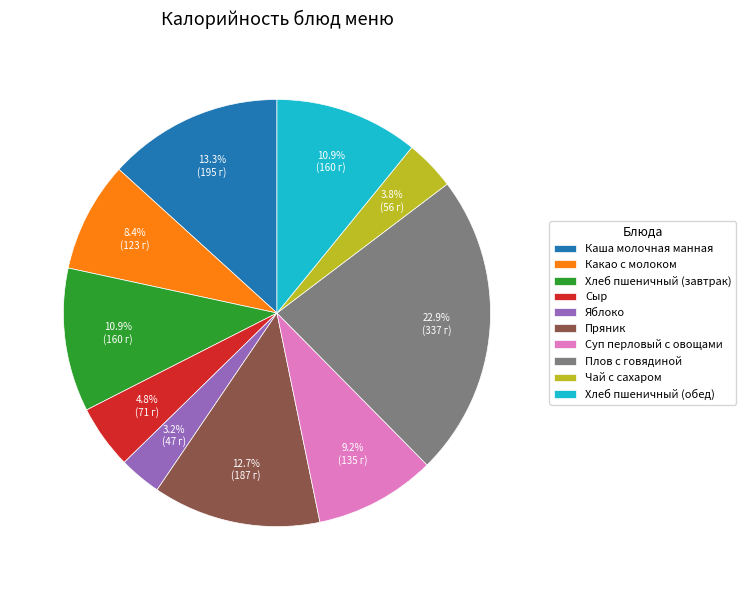

To the nearest percent, what percentage of the pie is Плов с говядиной?

23%